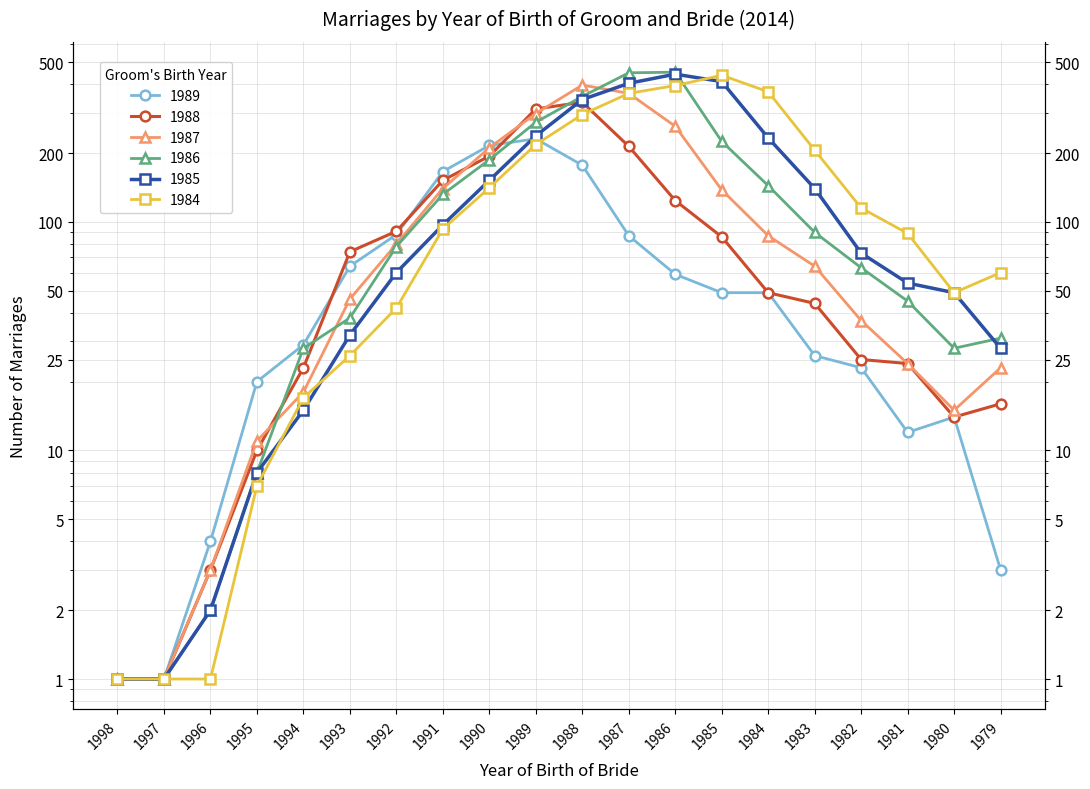

What is the difference between the second highest and second lowest values in the 1987 series?

364